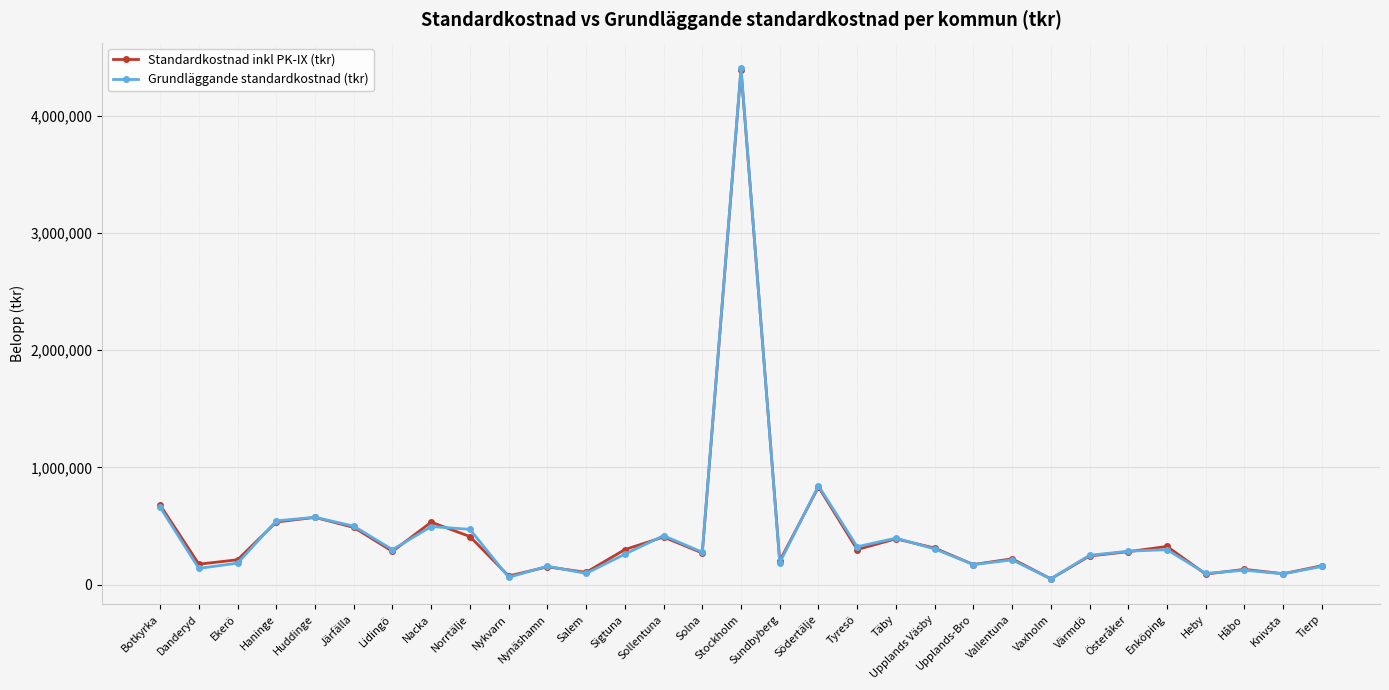

Which series has the widest spread of values?

Grundläggande standardkostnad (tkr)